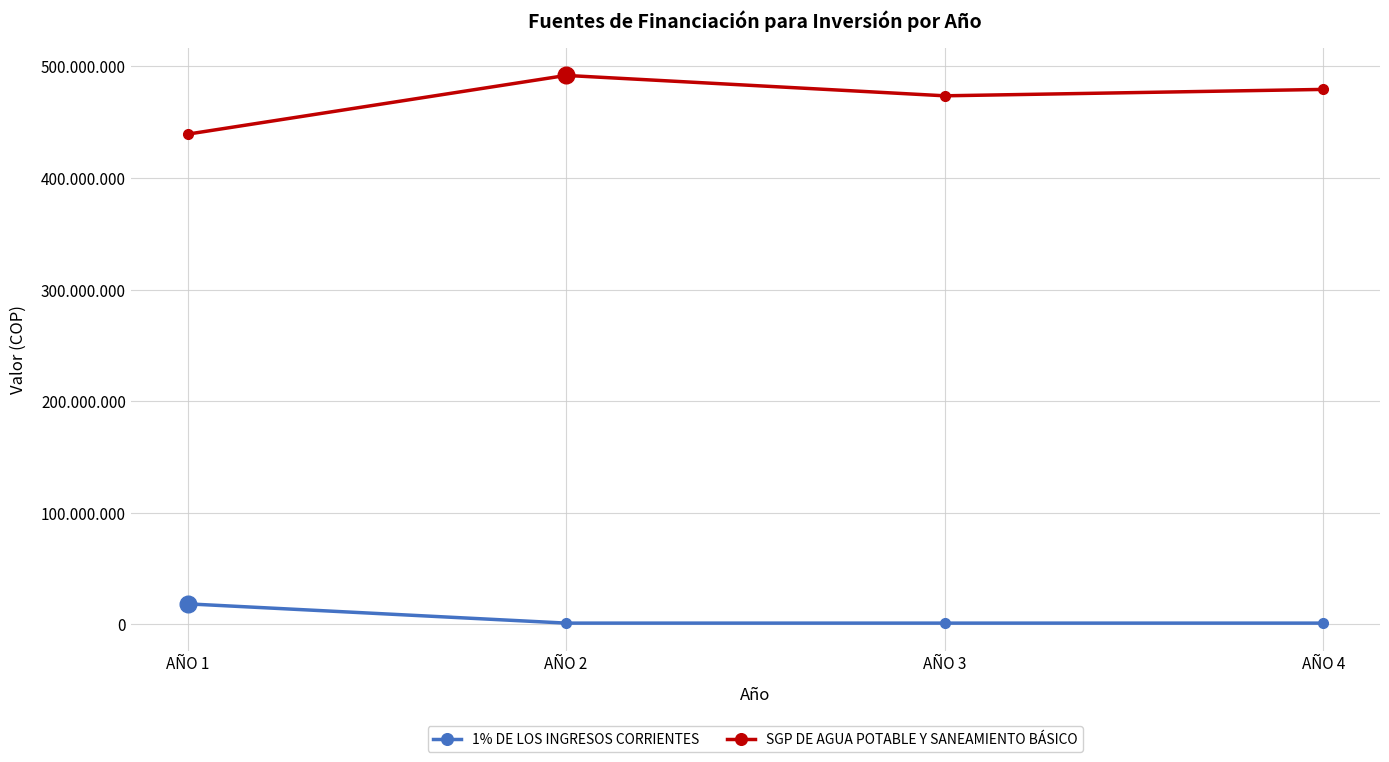

What are all the series names shown in the legend?

1% DE LOS INGRESOS CORRIENTES, SGP DE AGUA POTABLE Y SANEAMIENTO BÁSICO